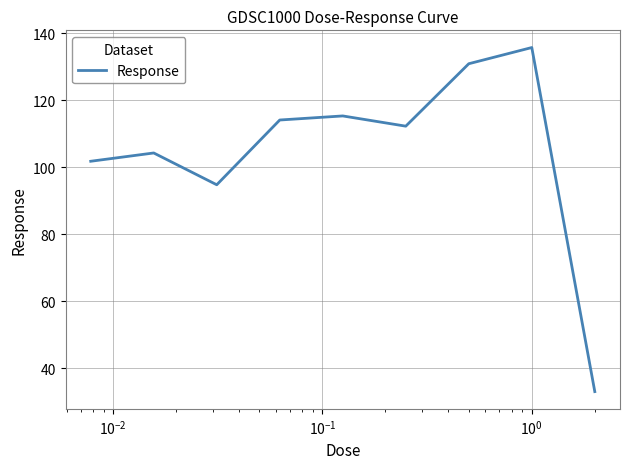

What is the smallest value displayed?

33.0